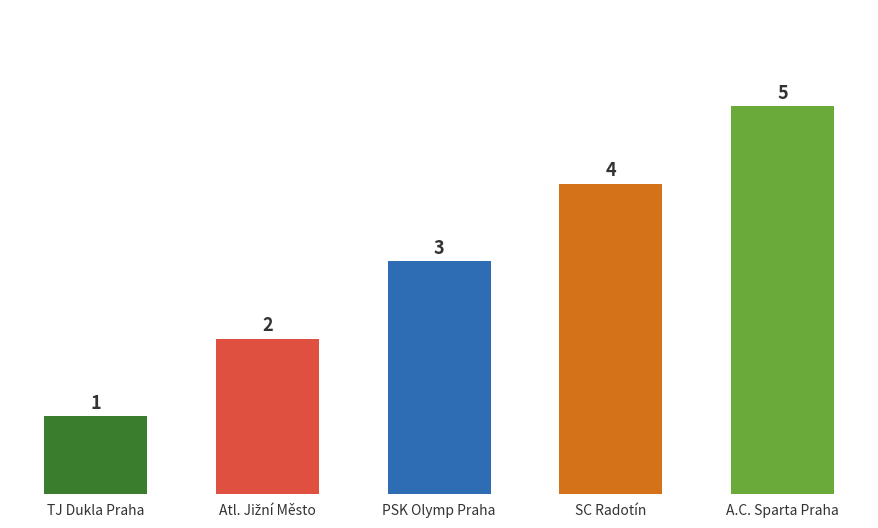

How many distinct data groups are displayed?

1